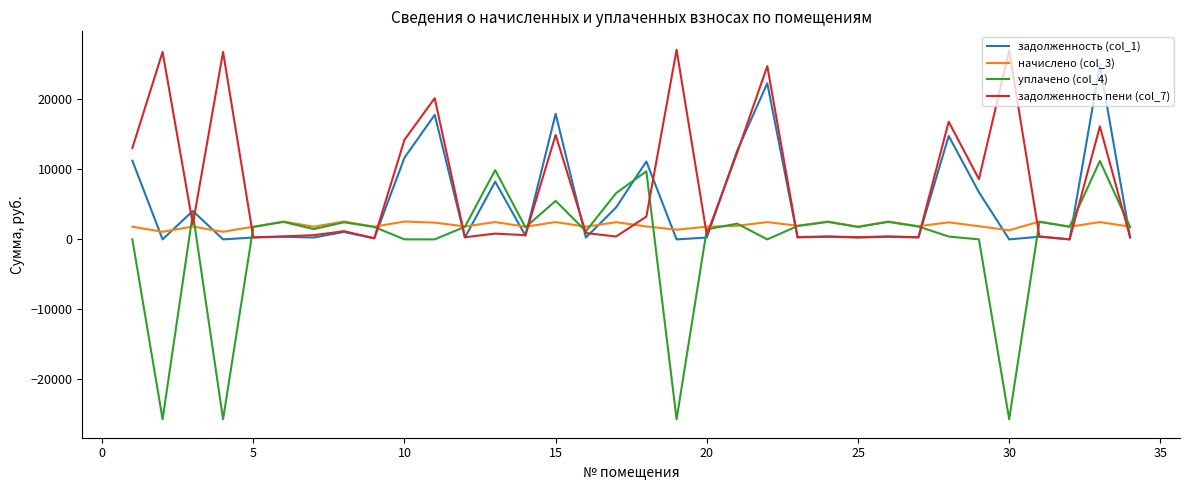

Which series has the widest spread of values?

уплачено (col_4)